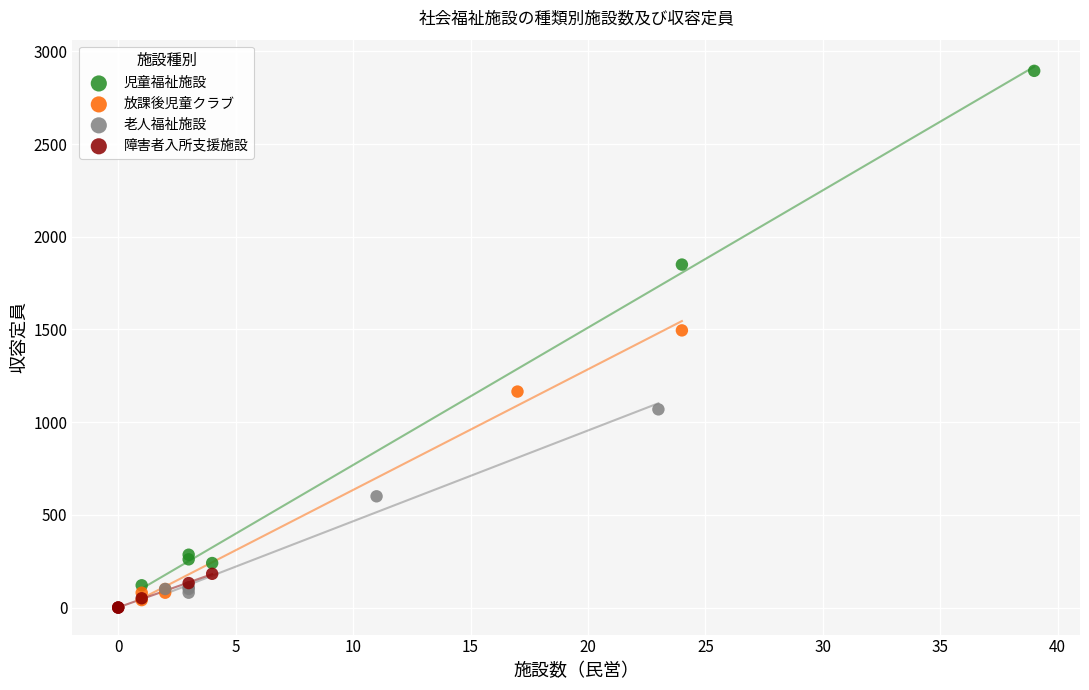

Which series has the widest spread of Y values?

児童福祉施設